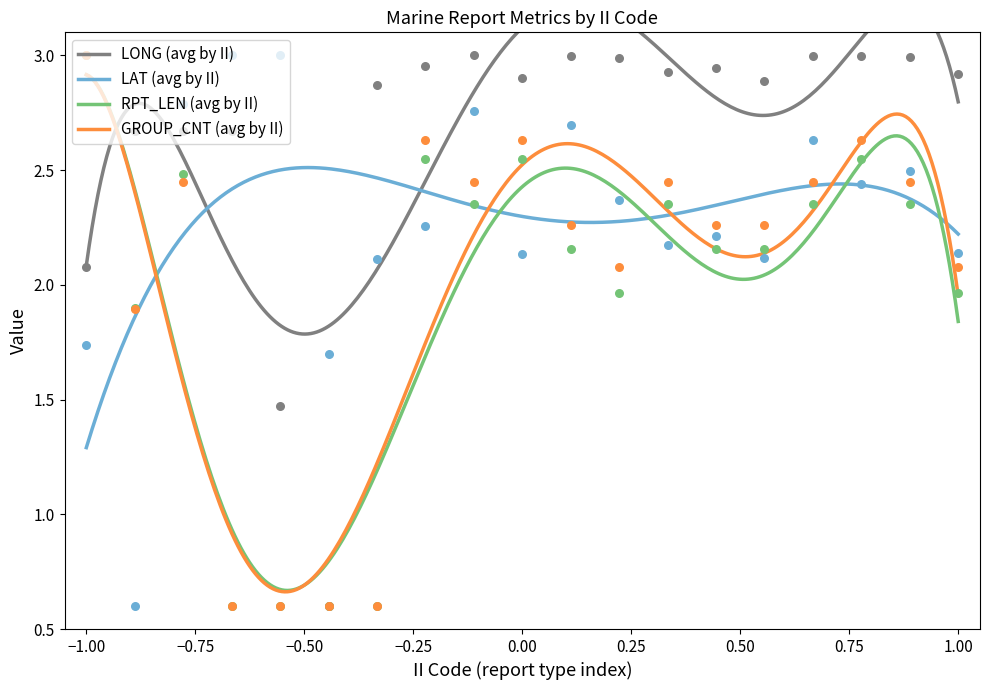

Which series reaches the maximum Y coordinate?

LONG (avg by II)